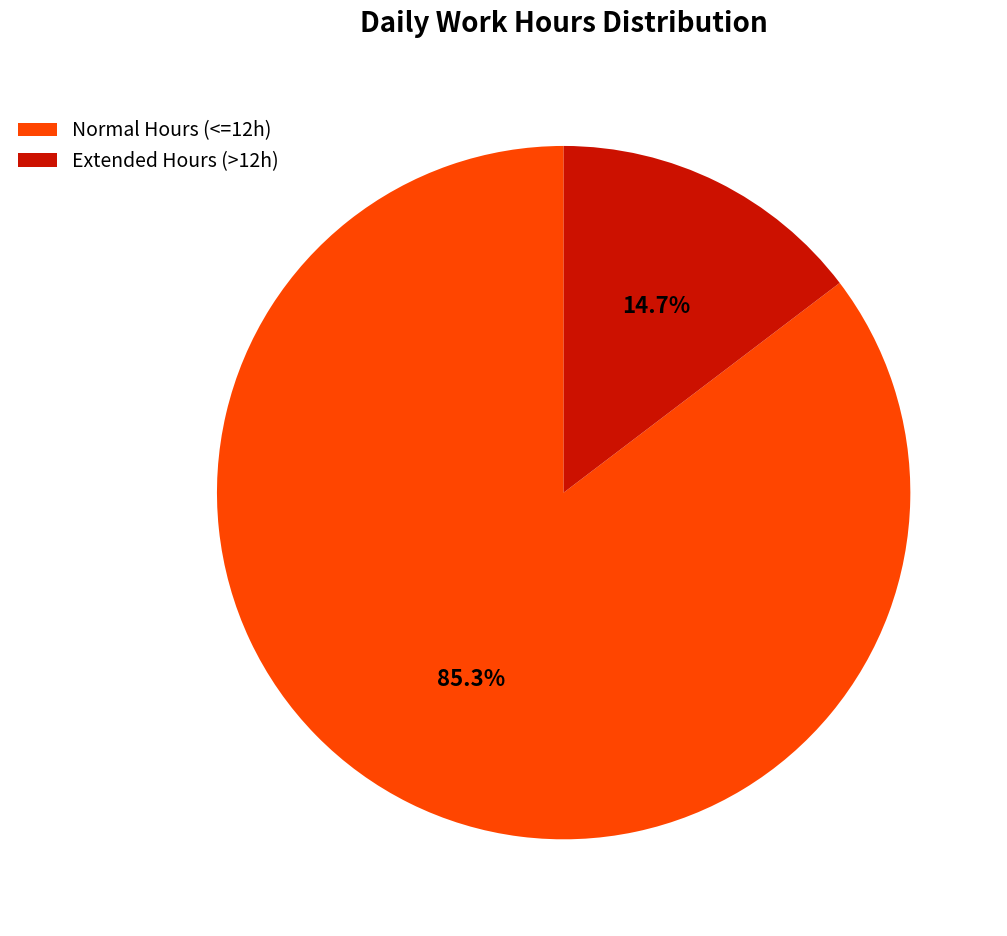

Rank the categories by value from highest to lowest.

Normal Hours (<=12h), Extended Hours (>12h)